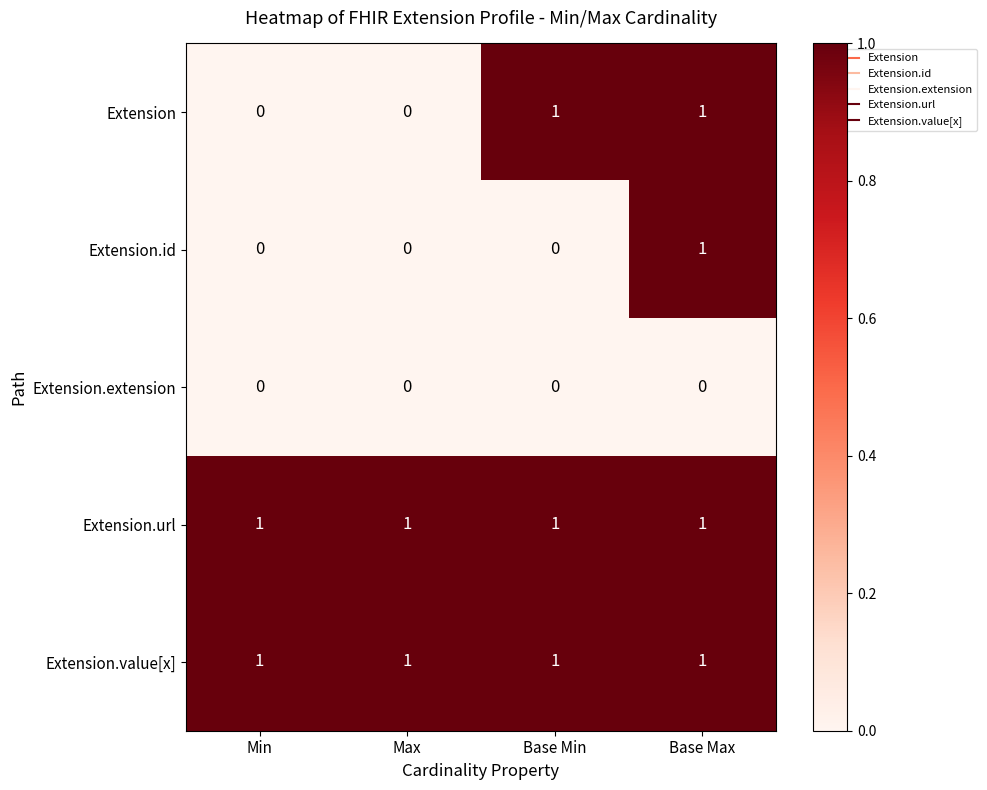

True or false: Extension.value[x] has a value of 1 at Min.

True